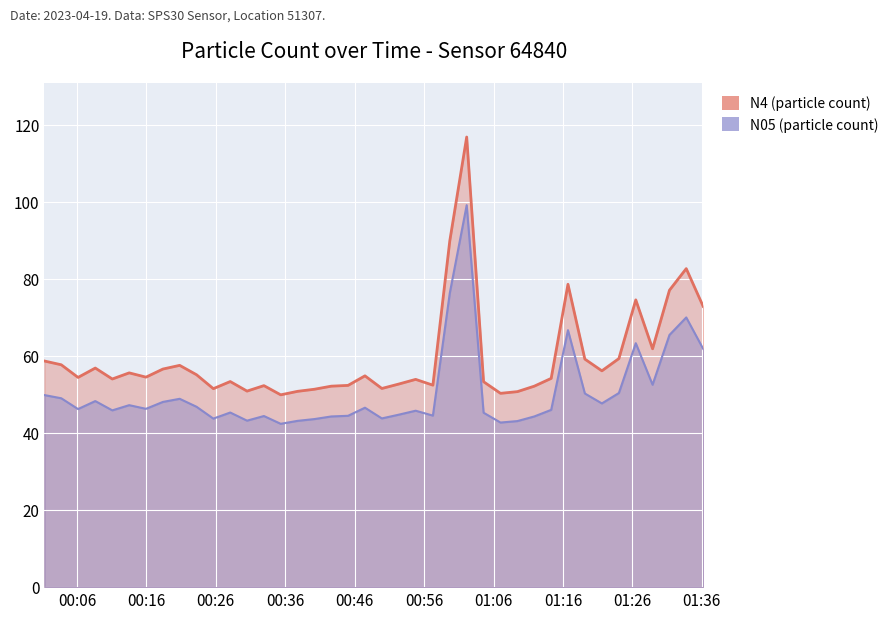

True or false: N4 and N05 cross at least once.

False